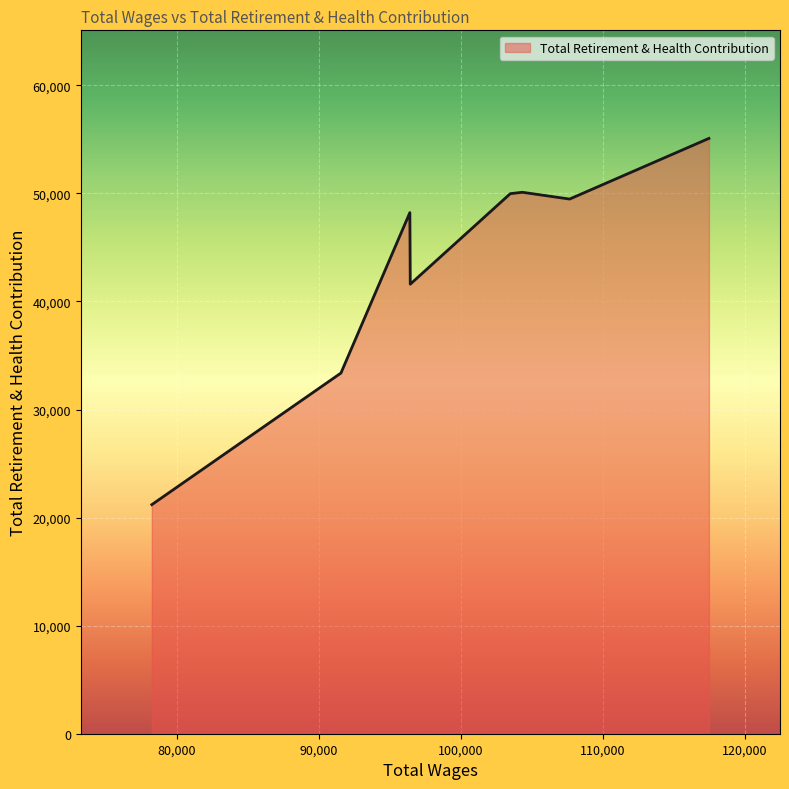

What is the difference between the maximum and minimum values?

33891